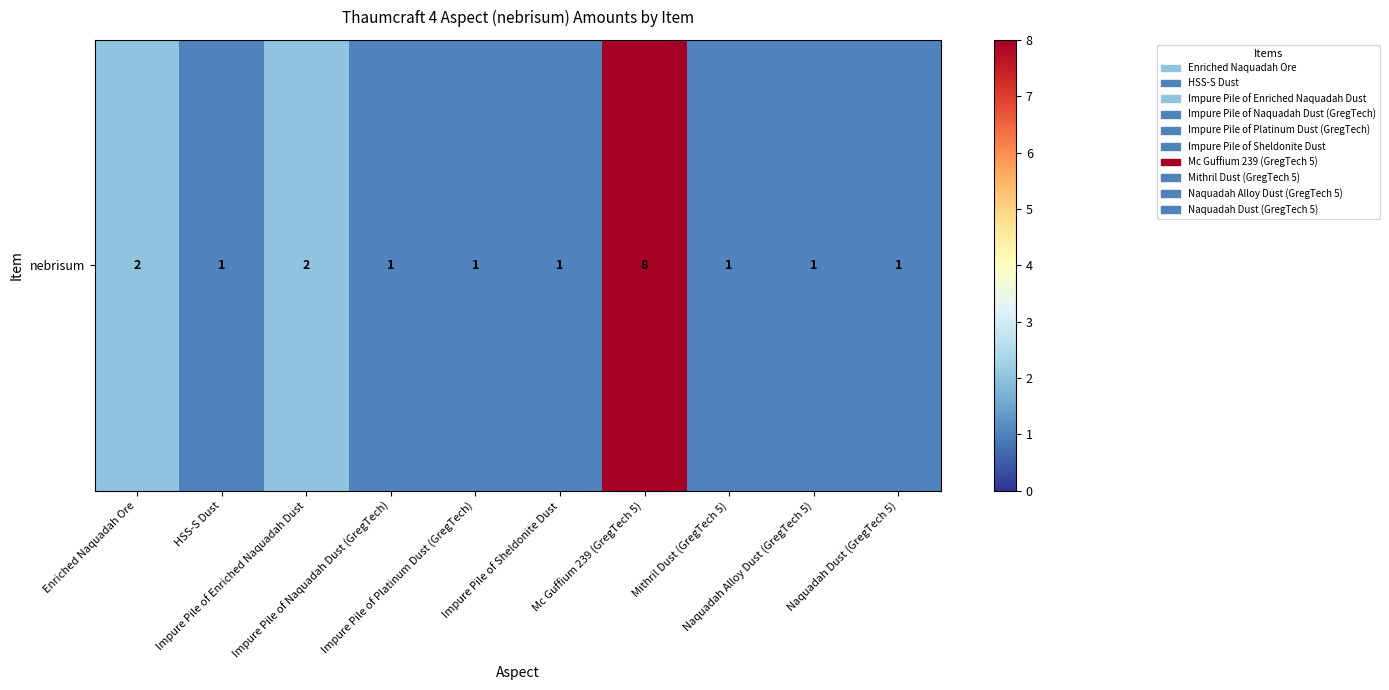

What is the difference between the maximum and minimum values?

7